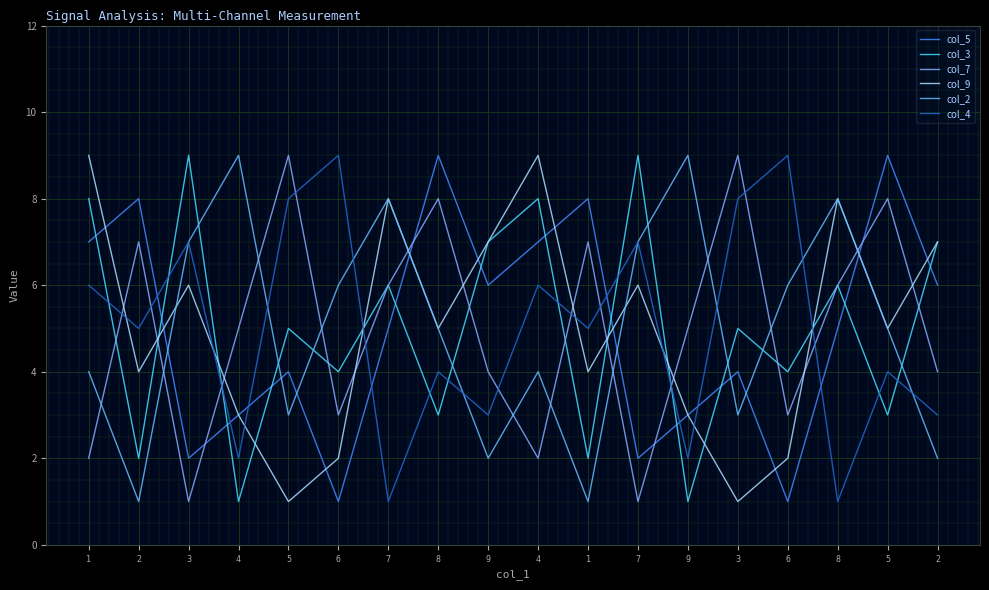

How many interior local peaks does the col_7 series have?

6